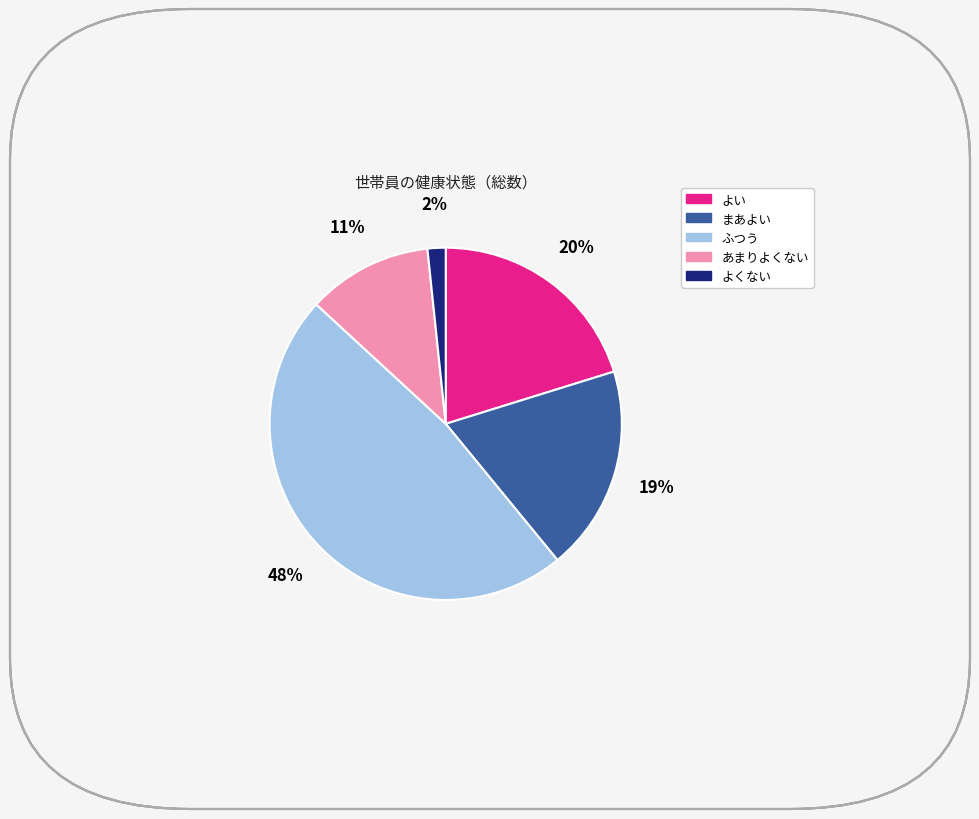

Does any single category account for the majority?

No